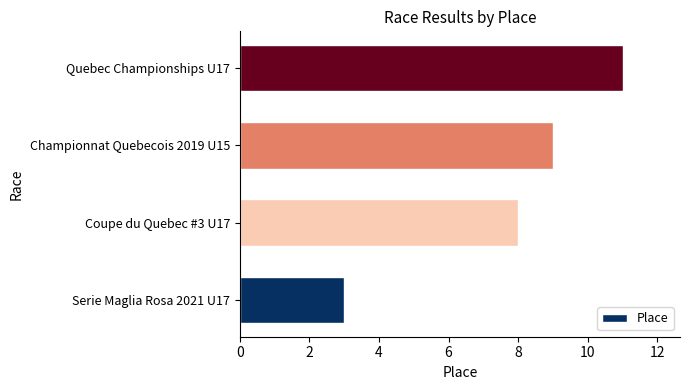

List the labels in order of value, smallest first.

Serie Maglia Rosa 2021 U17, Coupe du Quebec #3 U17, Championnat Quebecois 2019 U15, Quebec Championships U17